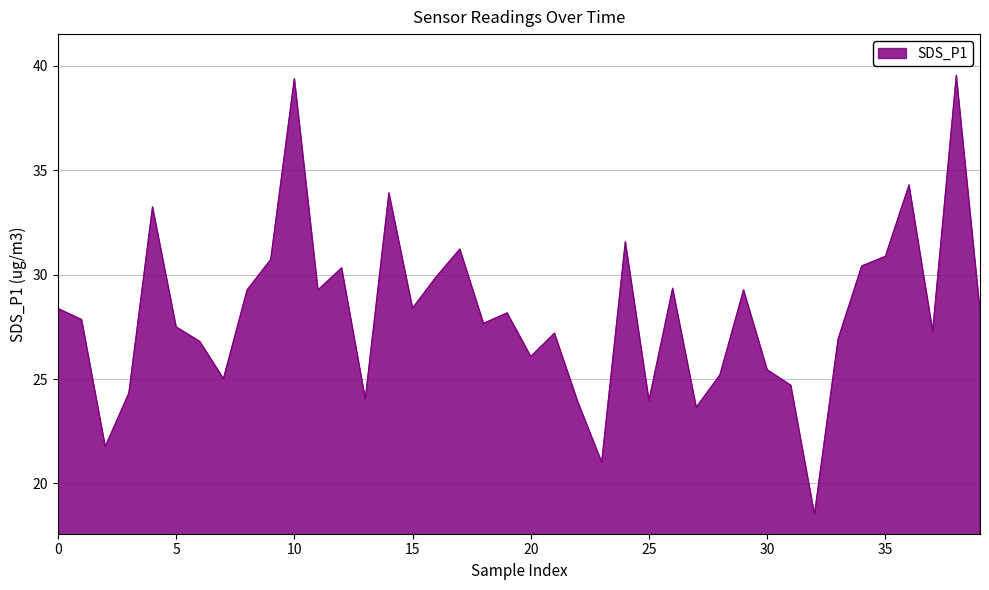

What is the difference between the maximum and minimum values?

21.0